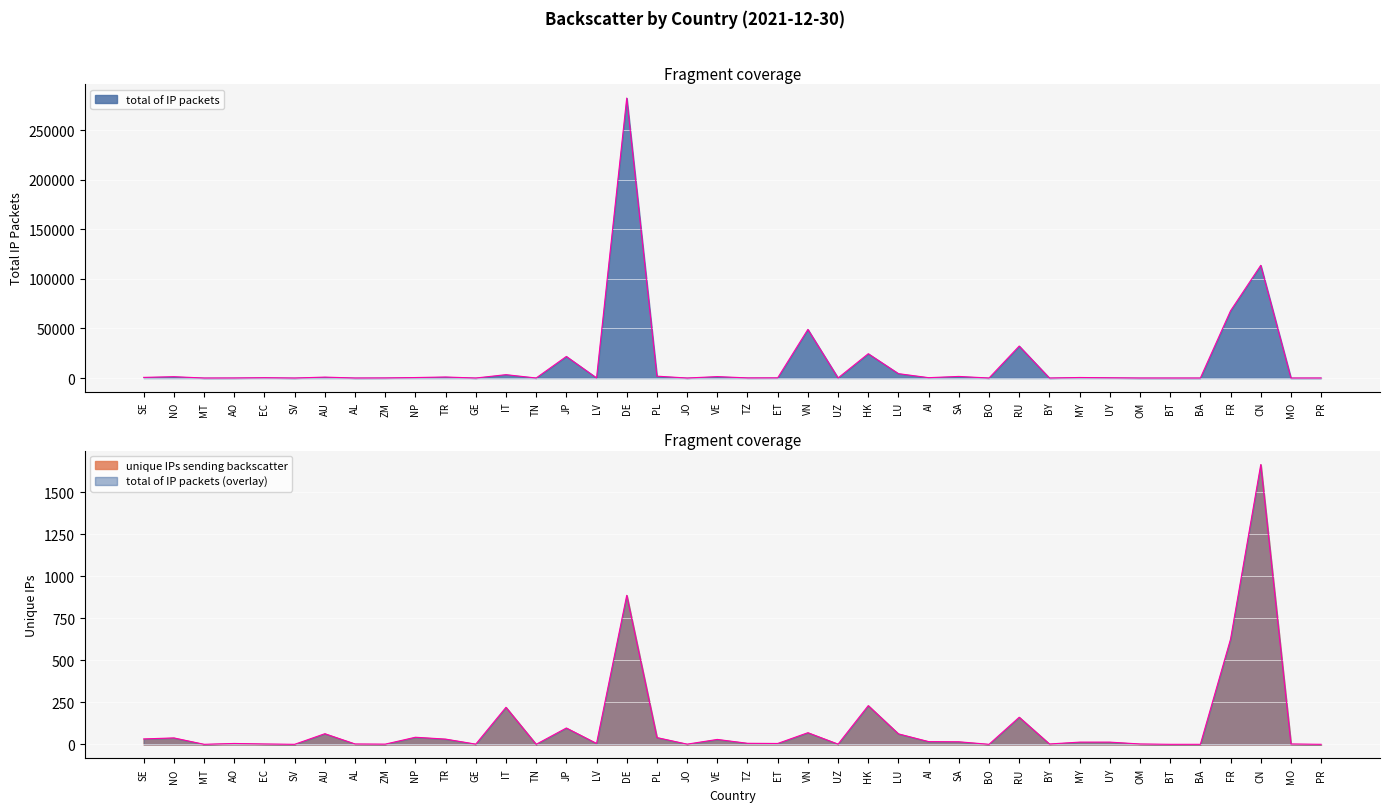

What is the average value of the unique IPs sending backscatter series?

111